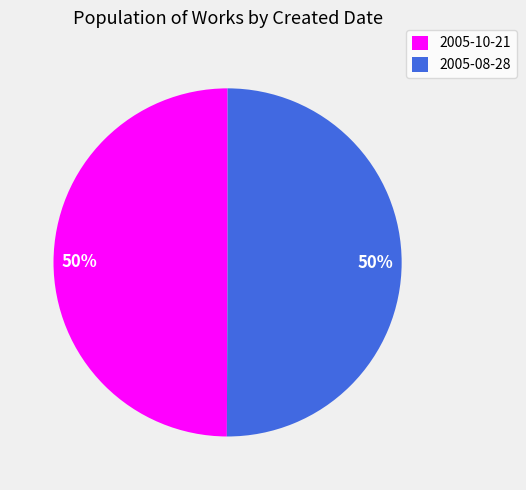

To the nearest percent, what portion does 2005-10-21 represent?

50%